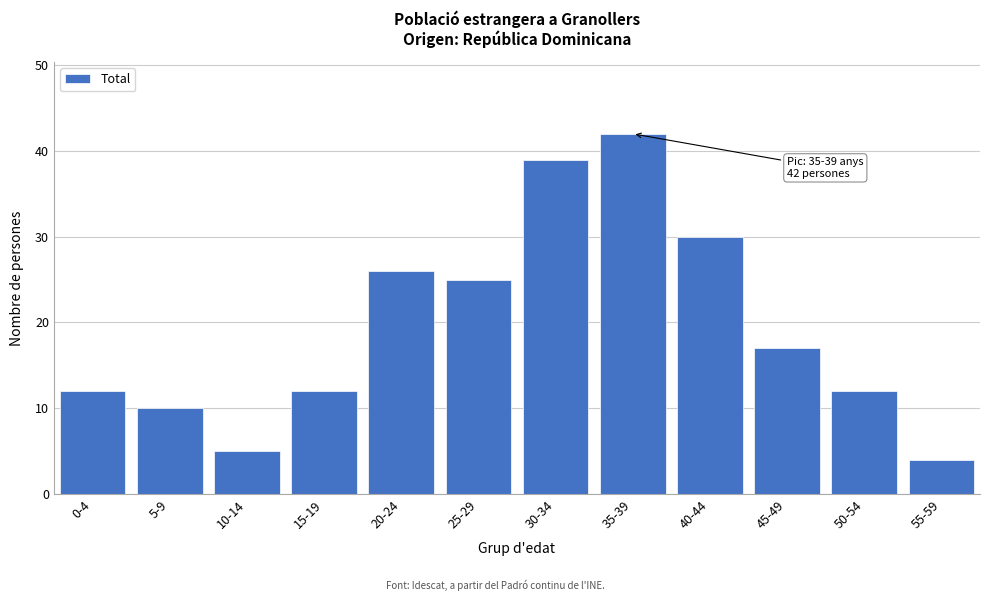

Reading left to right, what are all the values shown in this chart?

12	10	5	12	26	25	39	42	30	17	12	4